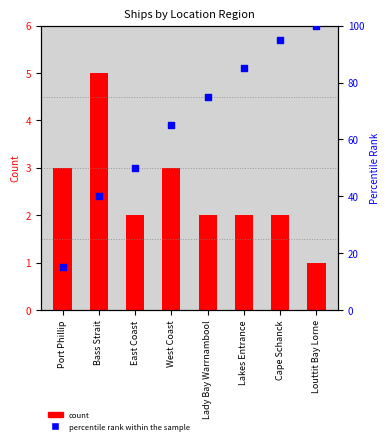

Which series has the largest total across all categories?

percentile rank within the sample